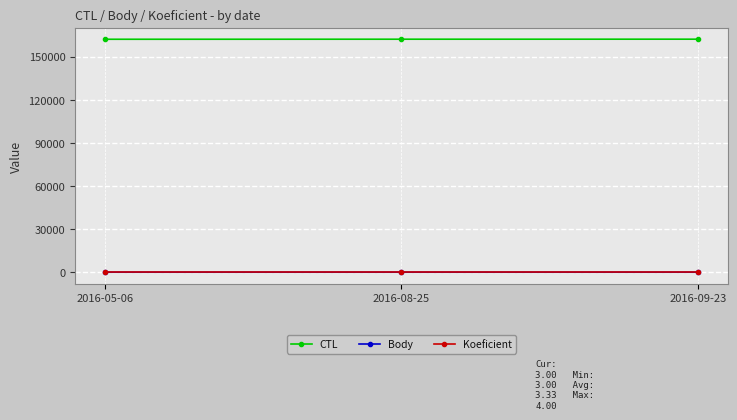

At how many categories does at least one series exceed 75420?

3